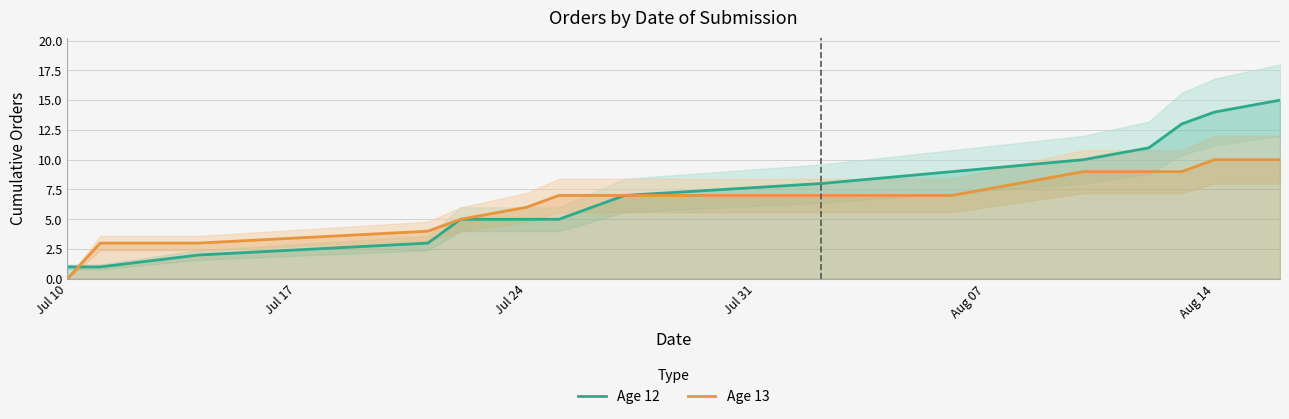

Reading left to right, extract all data points from this chart.

Age 12: 1	1	2	3	5	5	5	7	8	9	10	11	13	14	15
Age 13: 0	3	3	4	5	6	7	7	7	7	9	9	9	10	10